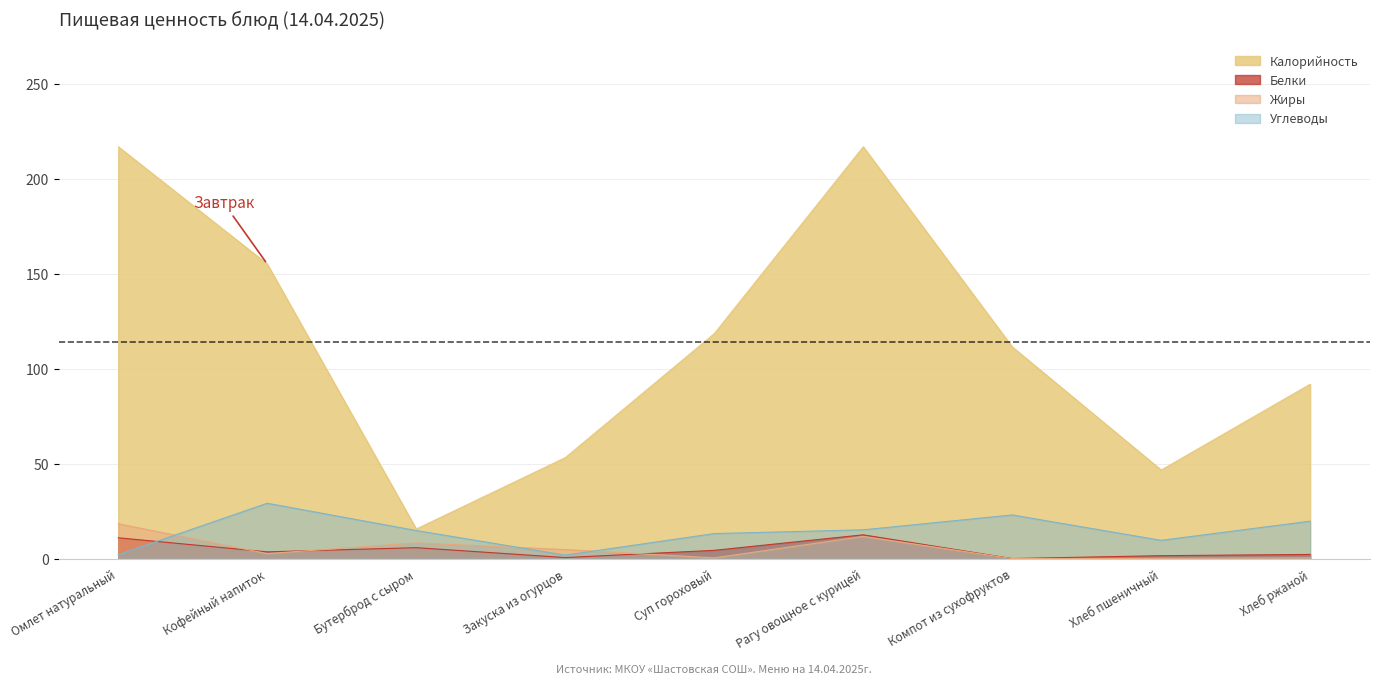

How many interior local valleys does the Калорийность series have?

2